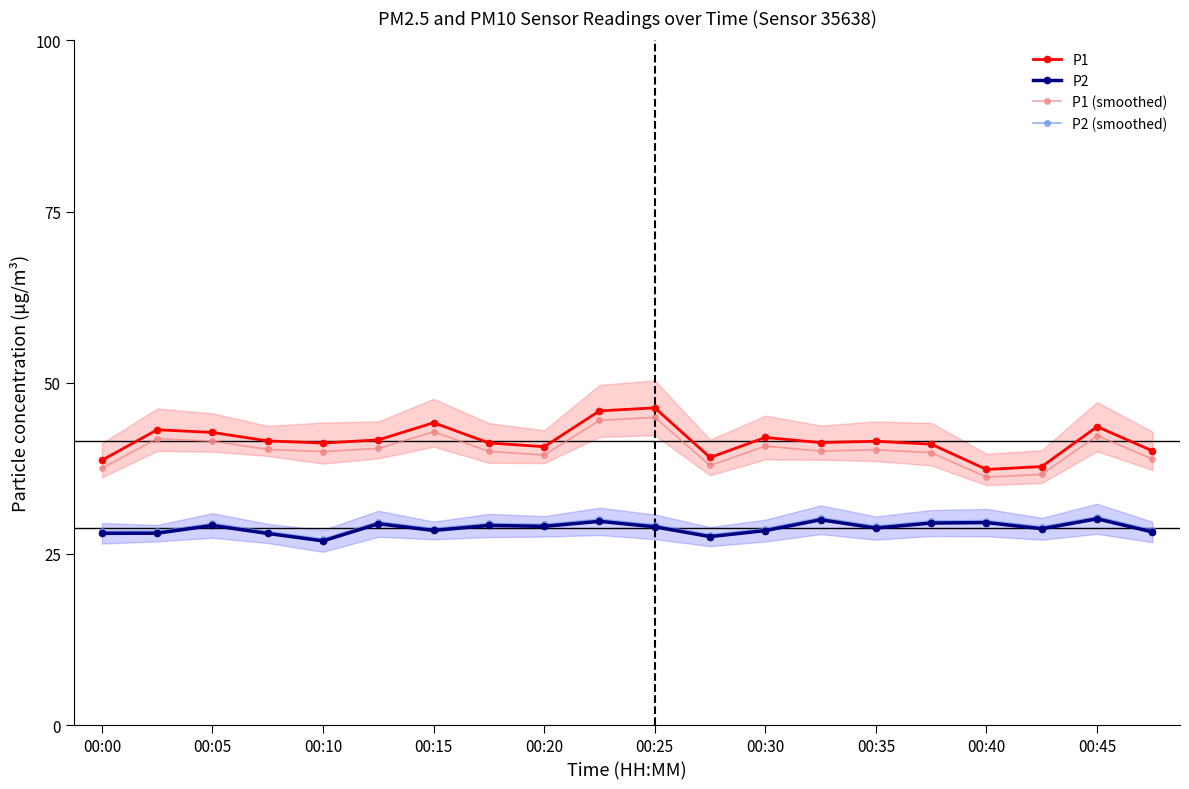

What is the maximum value for P1 (smoothed)?

44.9